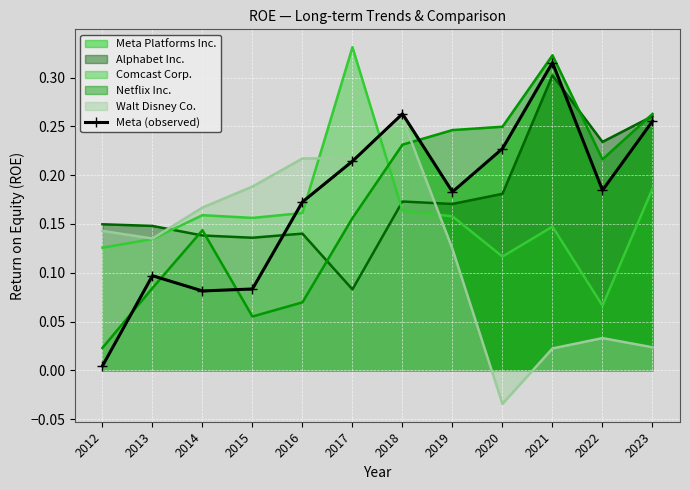

List the labels in order of value, largest first.

2021, 2018, 2023, 2020, 2017, 2022, 2019, 2016, 2013, 2015, 2014, 2012